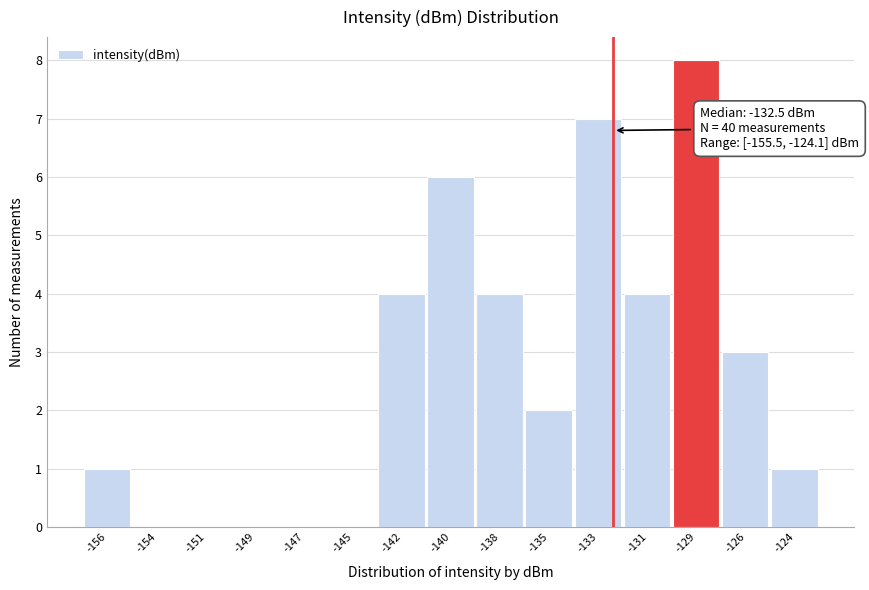

Reading left to right, list all the values displayed in this chart.

-156=1	-154=0	-151=0	-149=0	-147=0	-145=0	-142=4	-140=6	-138=4	-135=2	-133=7	-131=4	-129=8	-126=3	-124=1